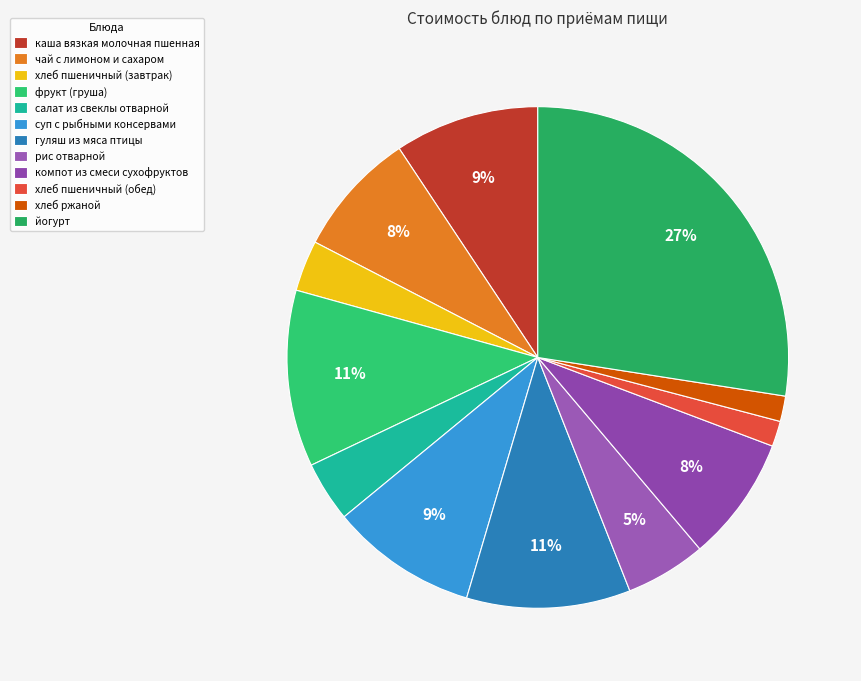

Between гуляш из мяса птицы and хлеб пшеничный (завтрак), which is larger?

гуляш из мяса птицы